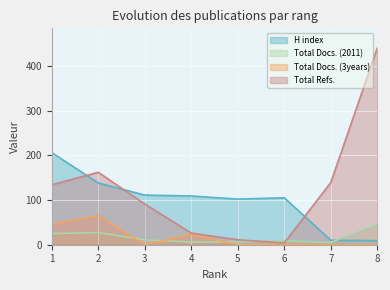

At which label is H index closest to 107?

4